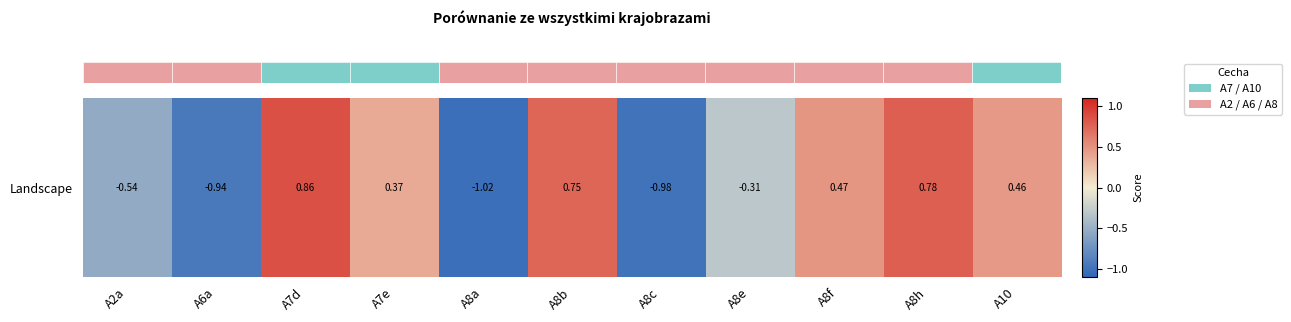

What is the change in value from A8b to A8c?

-1.7